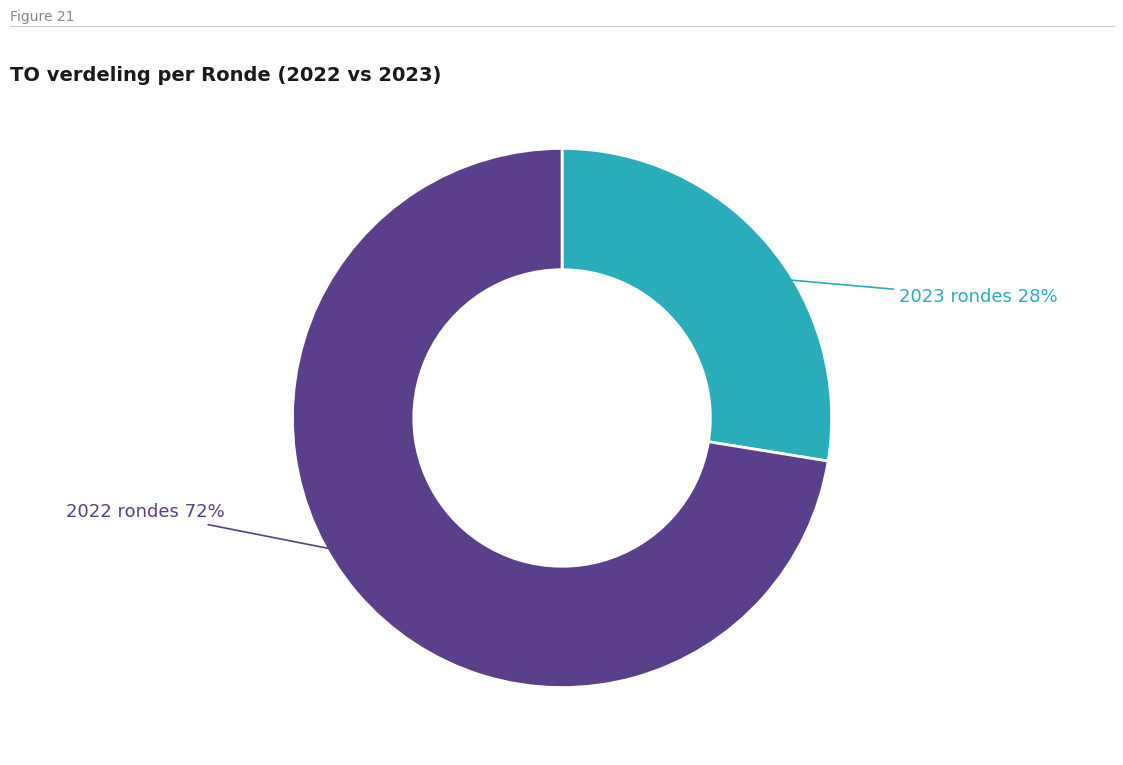

Is there any slice that represents more than half of the pie?

Yes